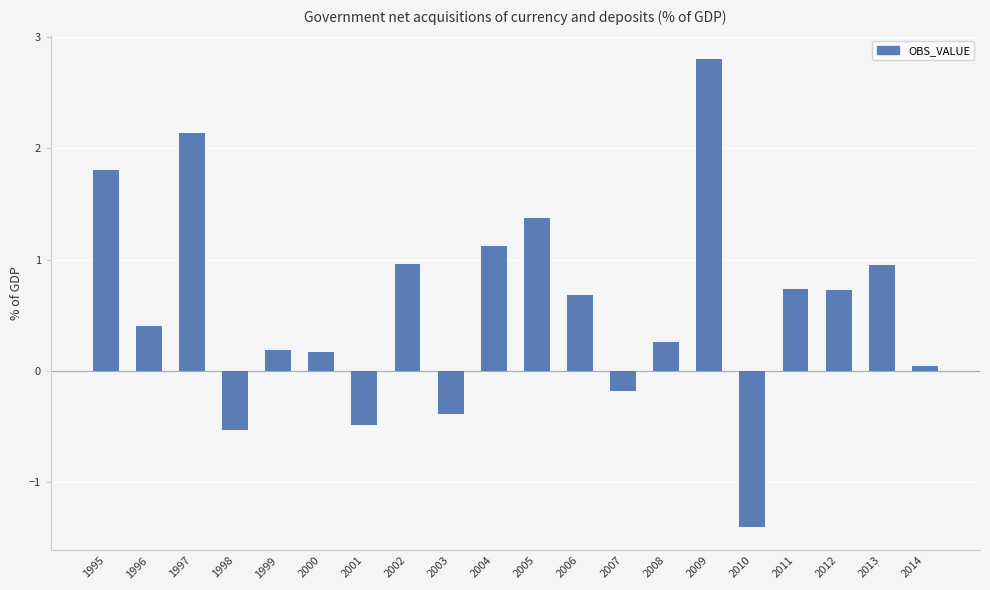

What is the difference between the maximum and minimum values?

4.2